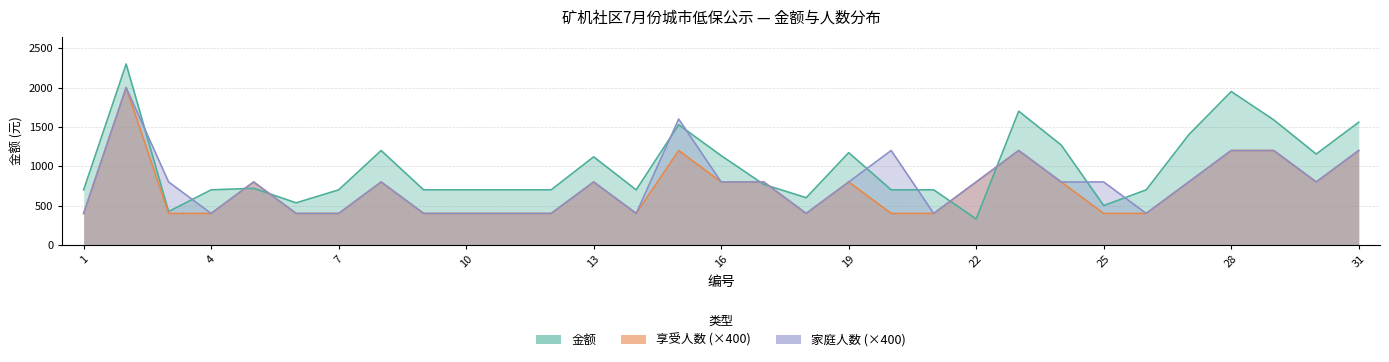

Reading left to right, extract all data points from this chart.

金额: 700	2300	425	700	720	535	700	1200	700	700	700	700	1120	700	1528	1135	770	600	1173	700	700	330	1700	1270	500	700	1400	1950	1590	1155	1560
享受人数: 400	2000	400	400	800	400	400	800	400	400	400	400	800	400	1200	800	800	400	800	400	400	800	1200	800	400	400	800	1200	1200	800	1200
家庭人数: 400	2000	800	400	800	400	400	800	400	400	400	400	800	400	1600	800	800	400	800	1200	400	800	1200	800	800	400	800	1200	1200	800	1200